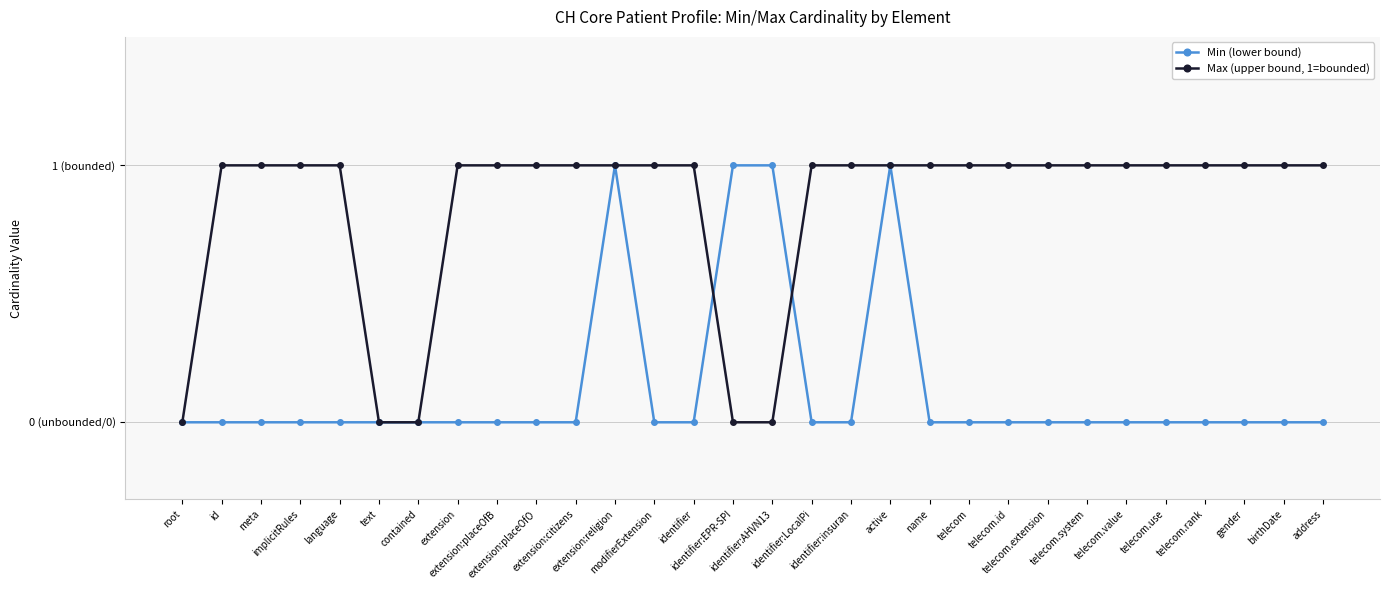

What is the difference between the maximum and second lowest values in the Max (upper bound, 1=bounded) series?

1